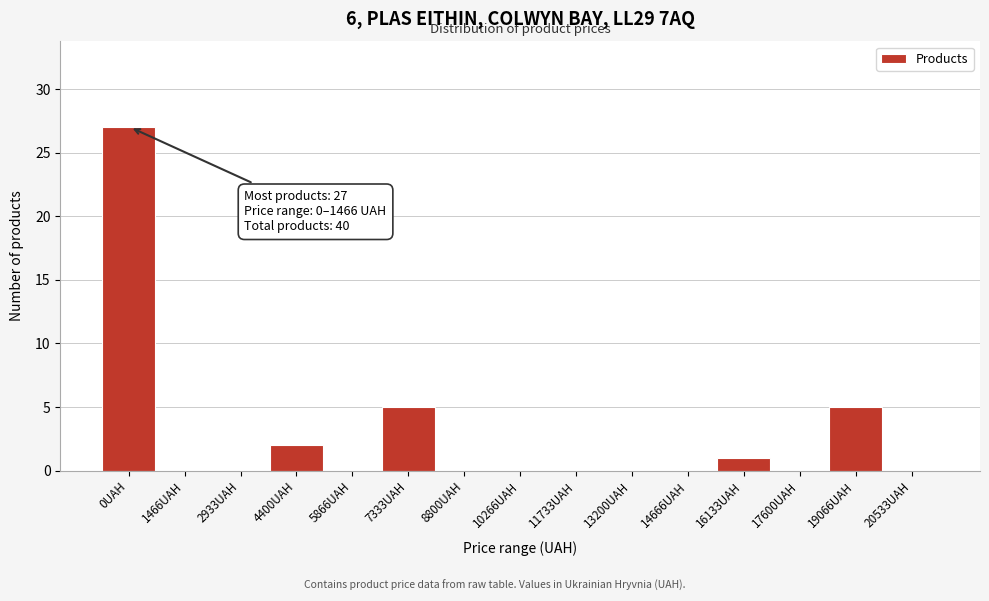

Reading left to right, transcribe all the data shown in this chart.

0UAH=27	1466UAH=0	2933UAH=0	4400UAH=2	5866UAH=0	7333UAH=5	8800UAH=0	10266UAH=0	11733UAH=0	13200UAH=0	14666UAH=0	16133UAH=1	17600UAH=0	19066UAH=5	20533UAH=0